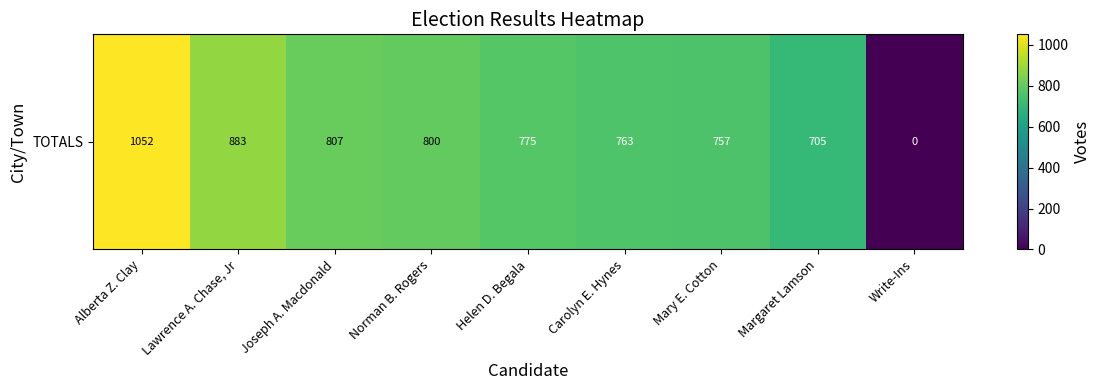

How many distinct data groups are displayed?

1